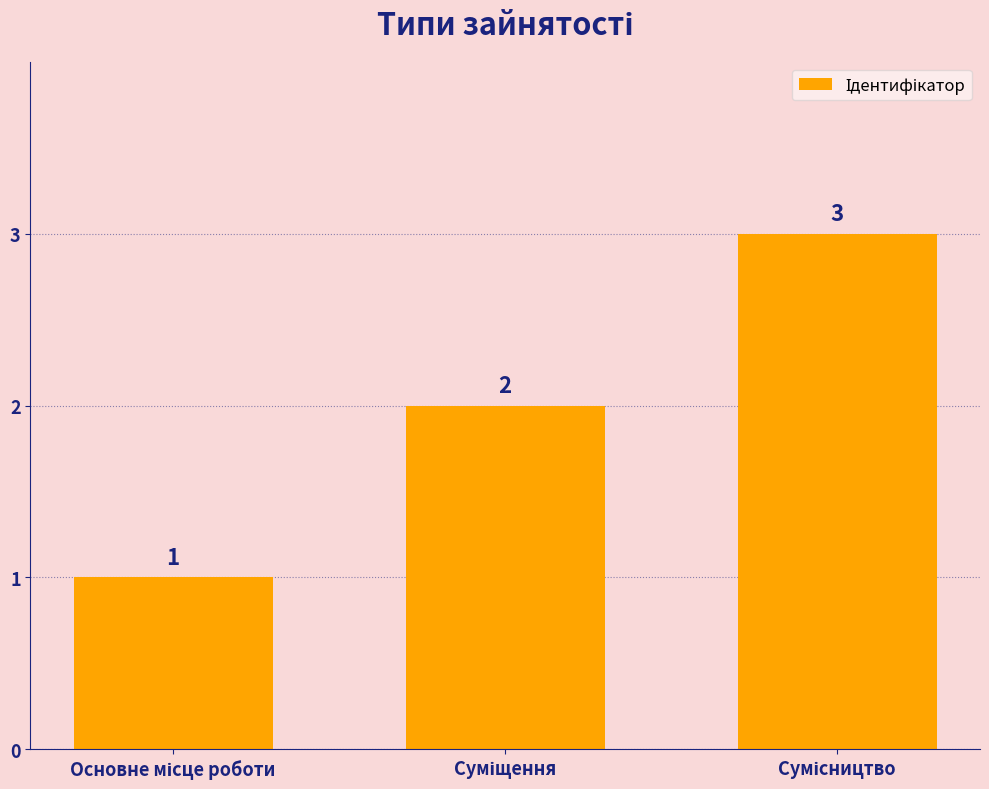

What is the greatest value displayed?

3